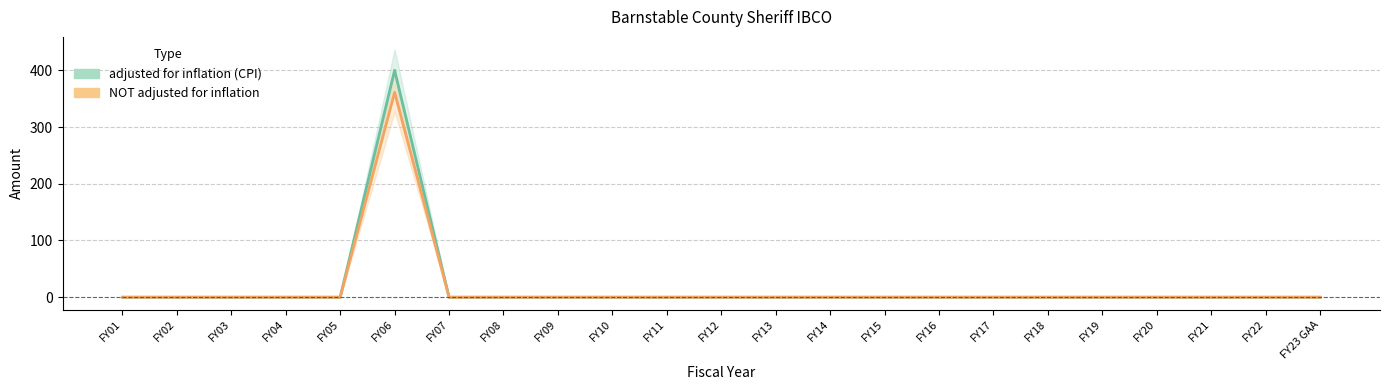

Reading left to right, what are all the values shown in this chart?

adjusted for inflation (CPI): 0	0	0	0	0	400	0	0	0	0	0	0	0	0	0	0	0	0	0	0	0	0	0
NOT adjusted for inflation: 0	0	0	0	0	361	0	0	0	0	0	0	0	0	0	0	0	0	0	0	0	0	0